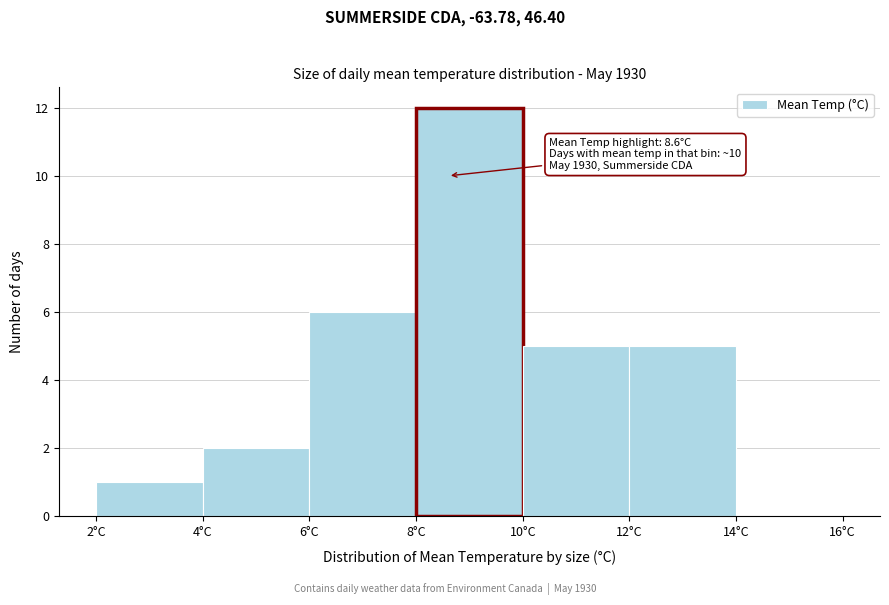

Which range on the x-axis has the tallest bar?

8 to 10